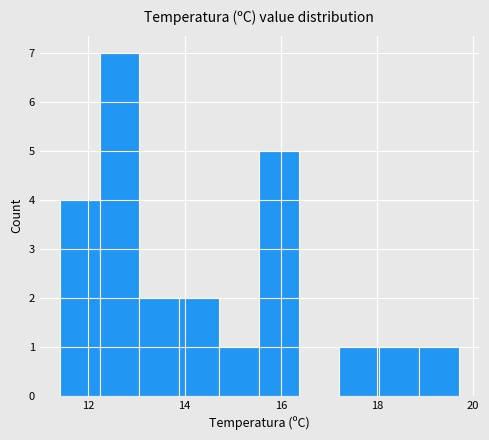

Which range on the x-axis has the tallest bar?

12.2 to 13.0